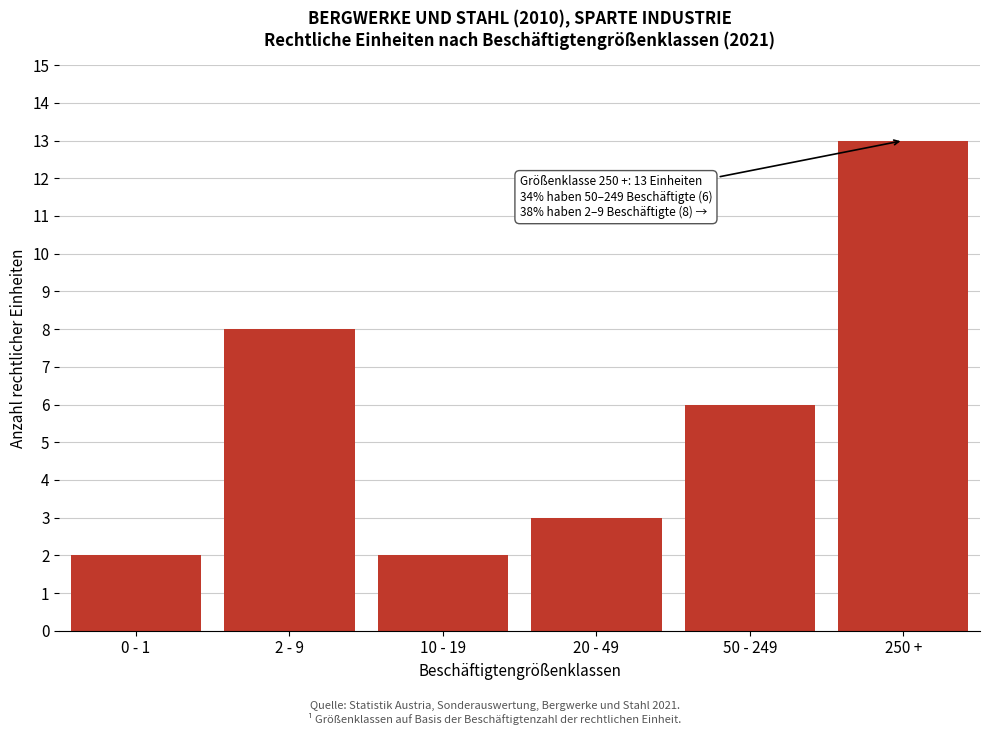

Reading right to left, list all the values displayed in this chart.

13	6	3	2	8	2